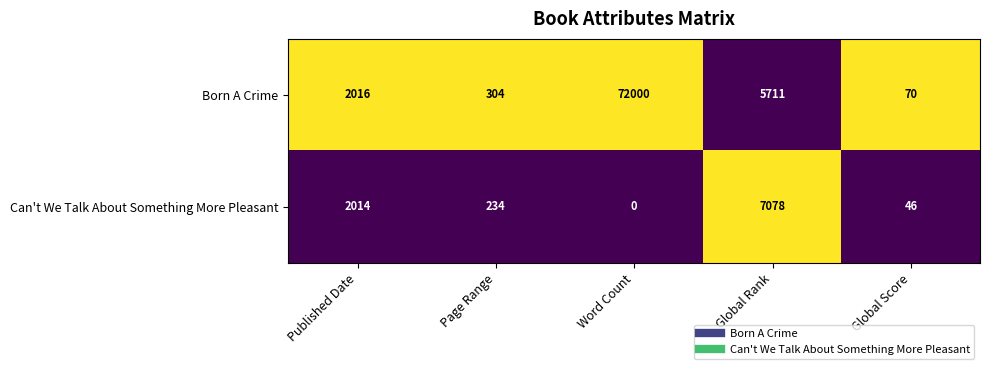

What is the difference between the maximum and minimum values in the Born A Crime series?

71930